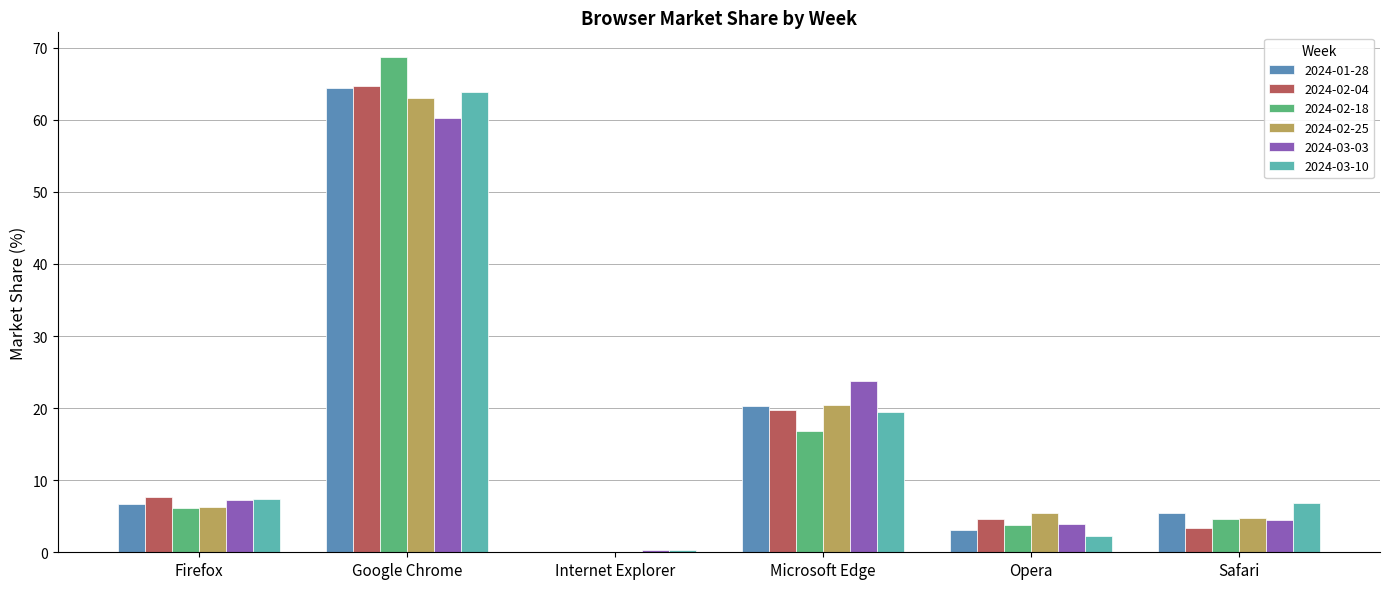

How many series are shown in this chart?

6